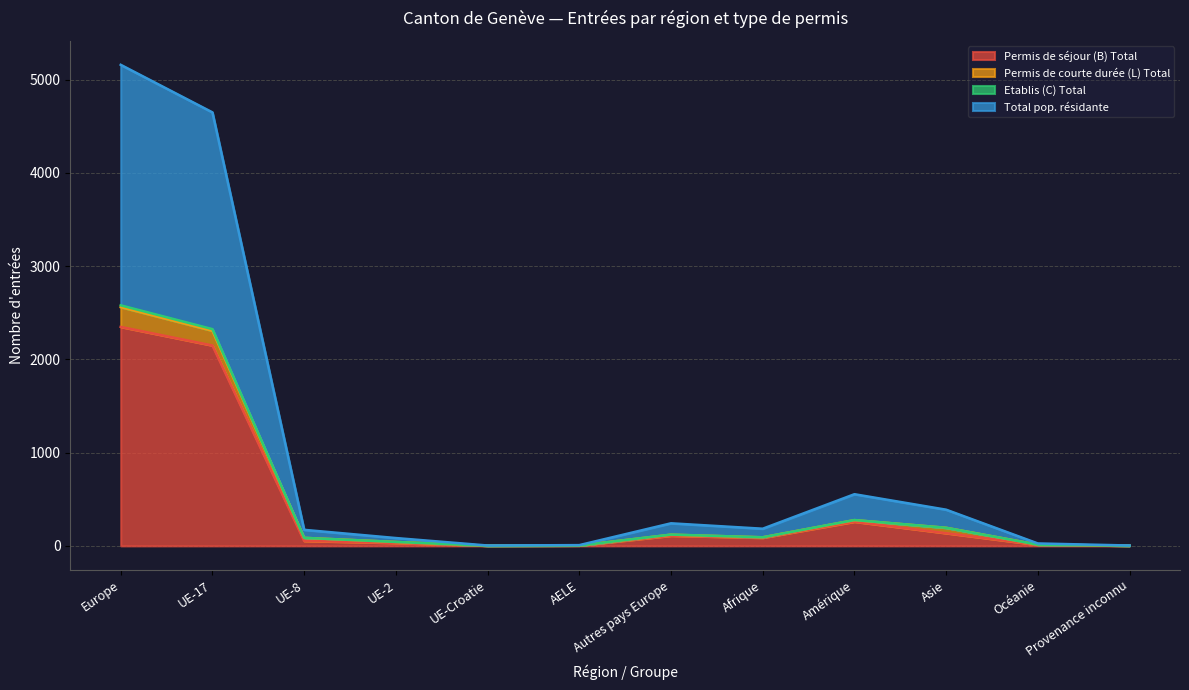

True or false: Permis de séjour (B) Total has a value of 2348 at Europe.

True